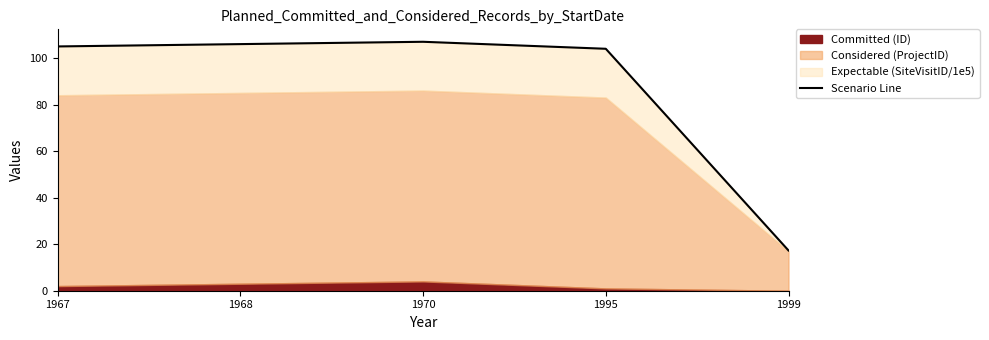

True or false: there are more than 1 points higher than both neighbors.

False